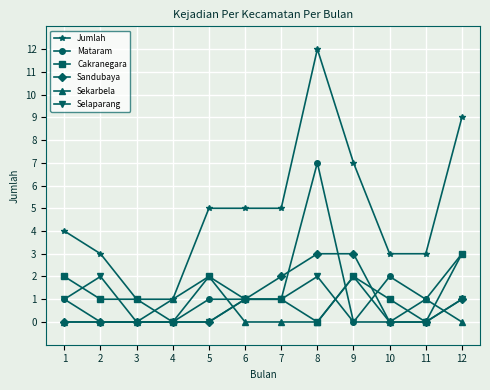

Which series has the widest spread of values?

Jumlah